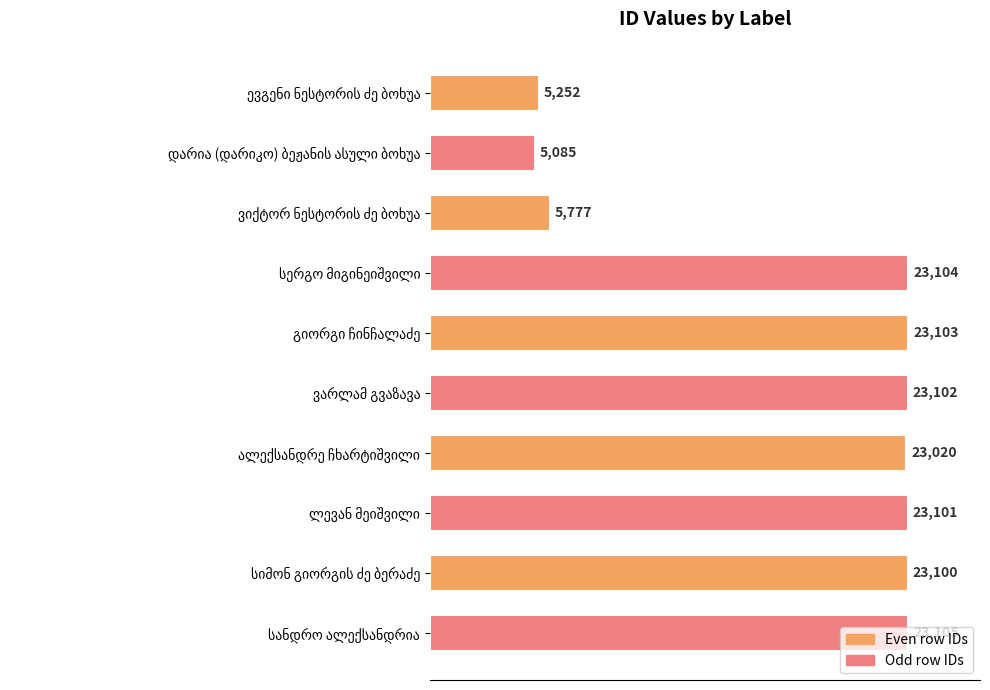

Does the chart contain stacked bars?

No